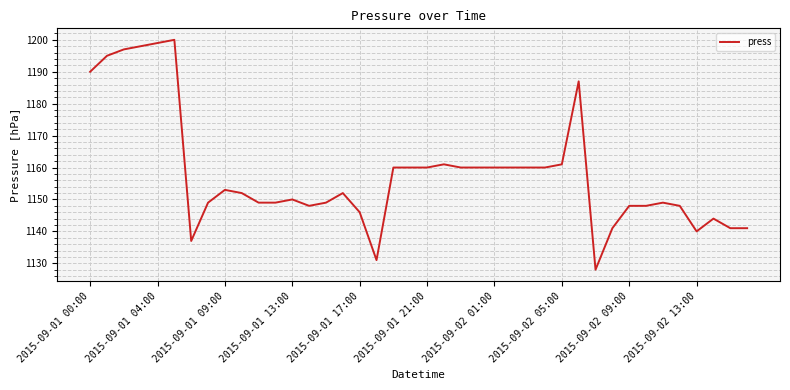

What is the smallest value displayed?

1128